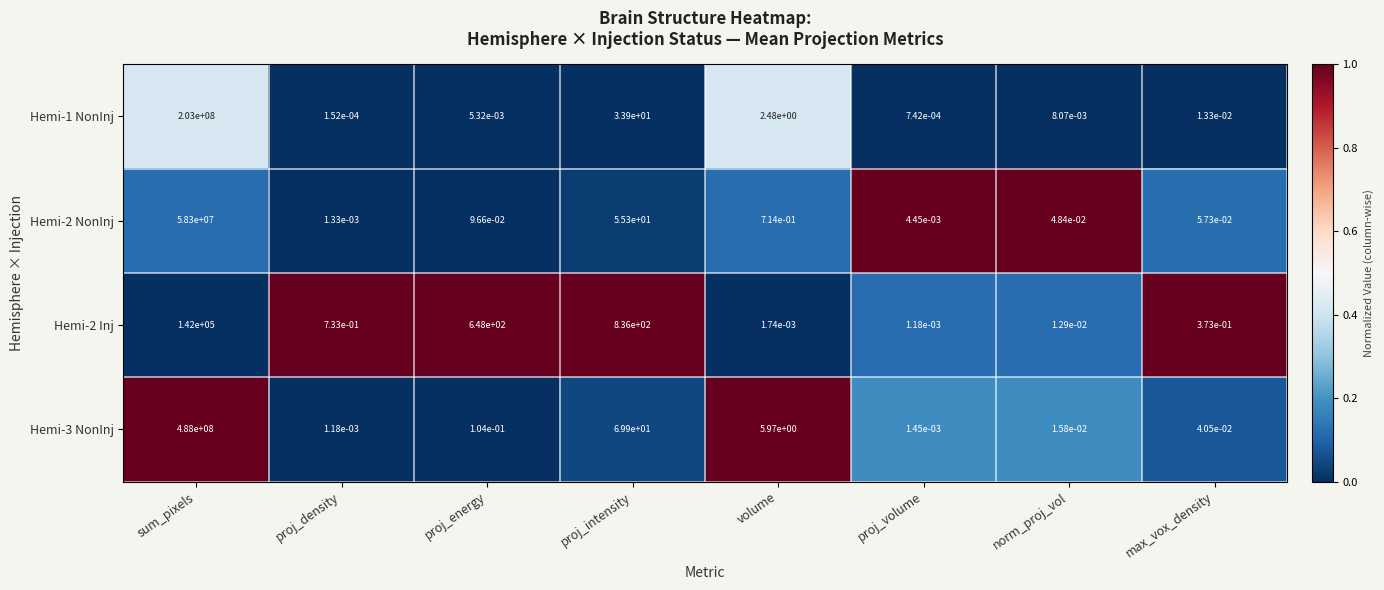

At which category is the sum across all series the highest?

sum_pixels